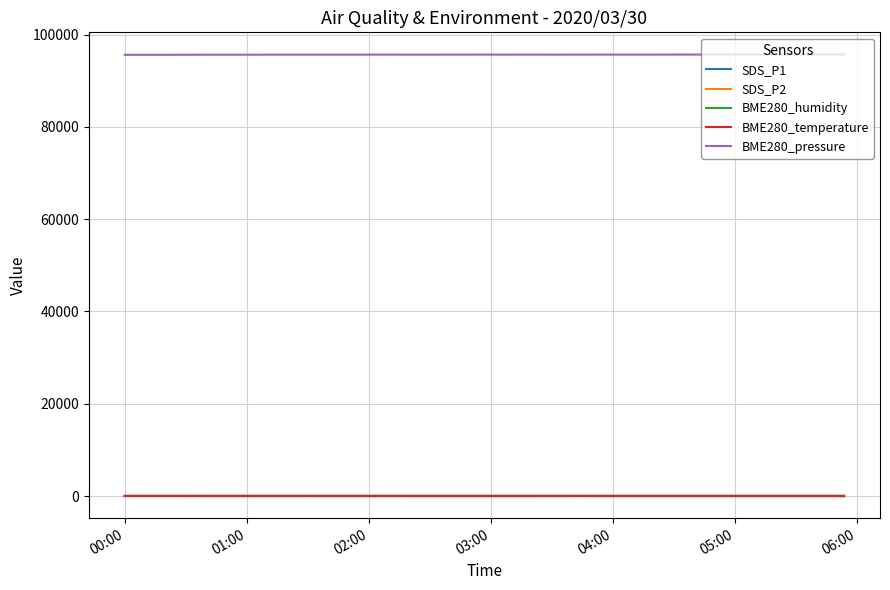

What is the average value of the SDS_P2 series?

6.3